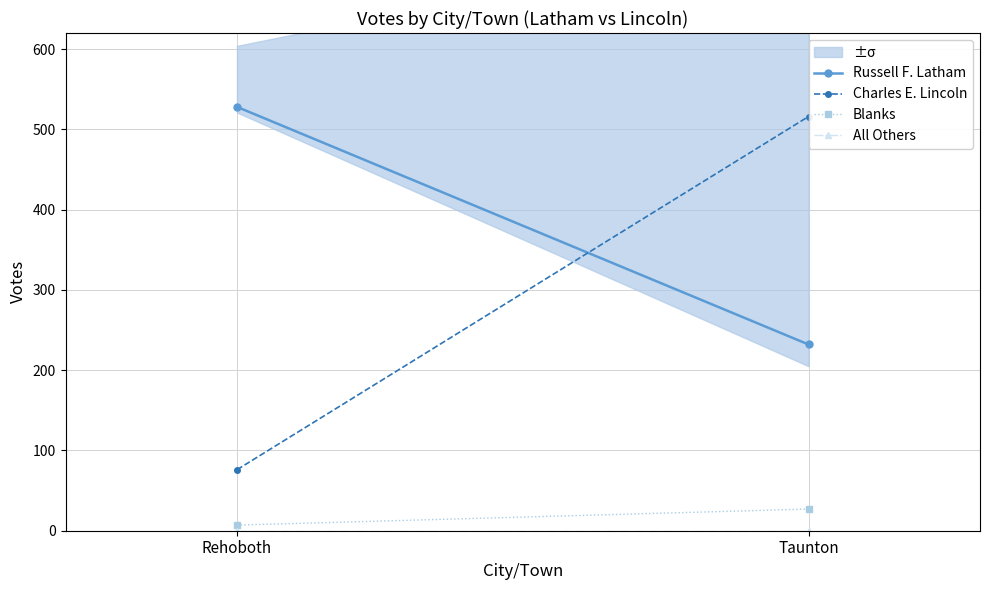

At Rehoboth, list the series in order from largest to smallest.

Russell F. Latham, Charles E. Lincoln, Blanks, All Others